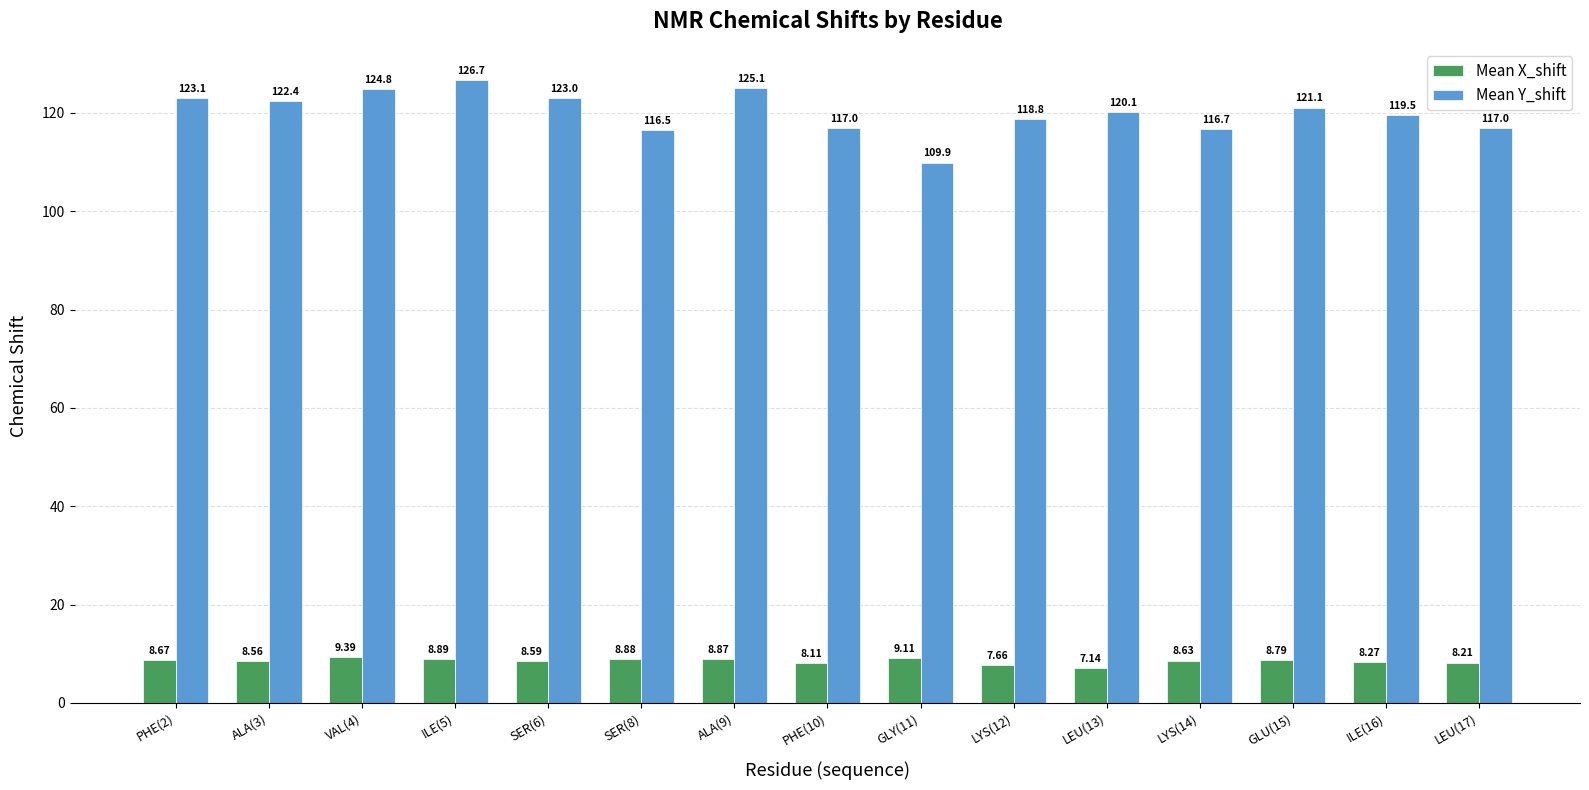

How many data points in Mean X_shift are above 8?

13